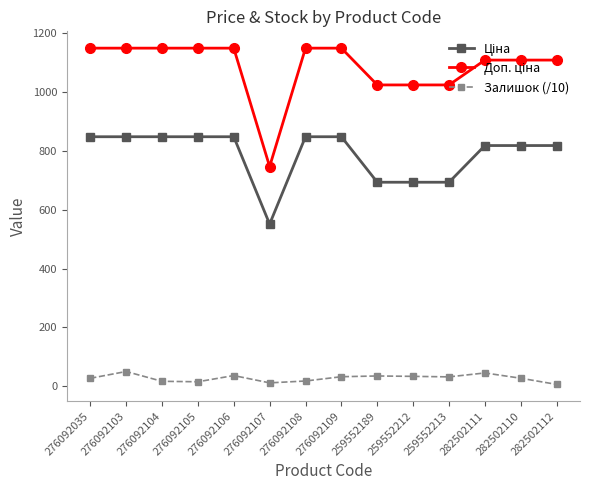

At how many categories does at least one series exceed 346?

14